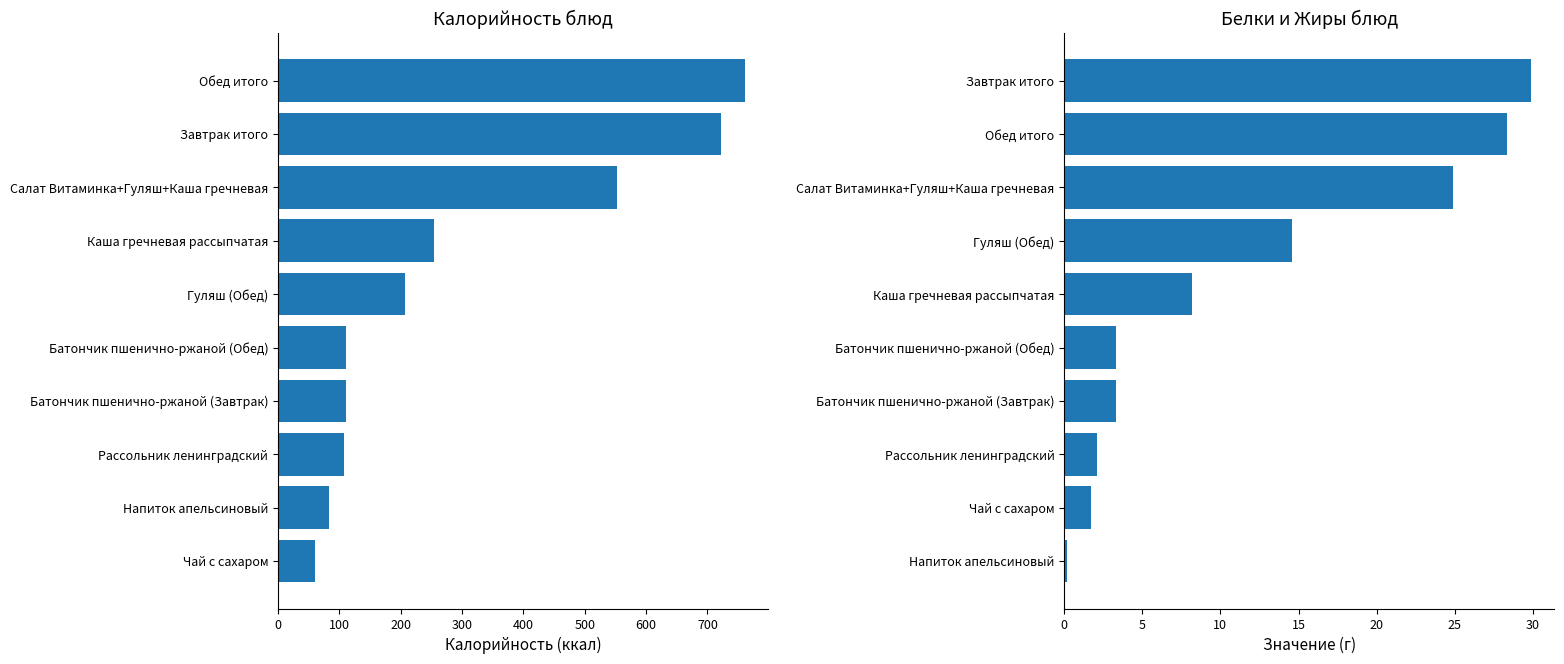

What is the average value of the Белки series?

11.6